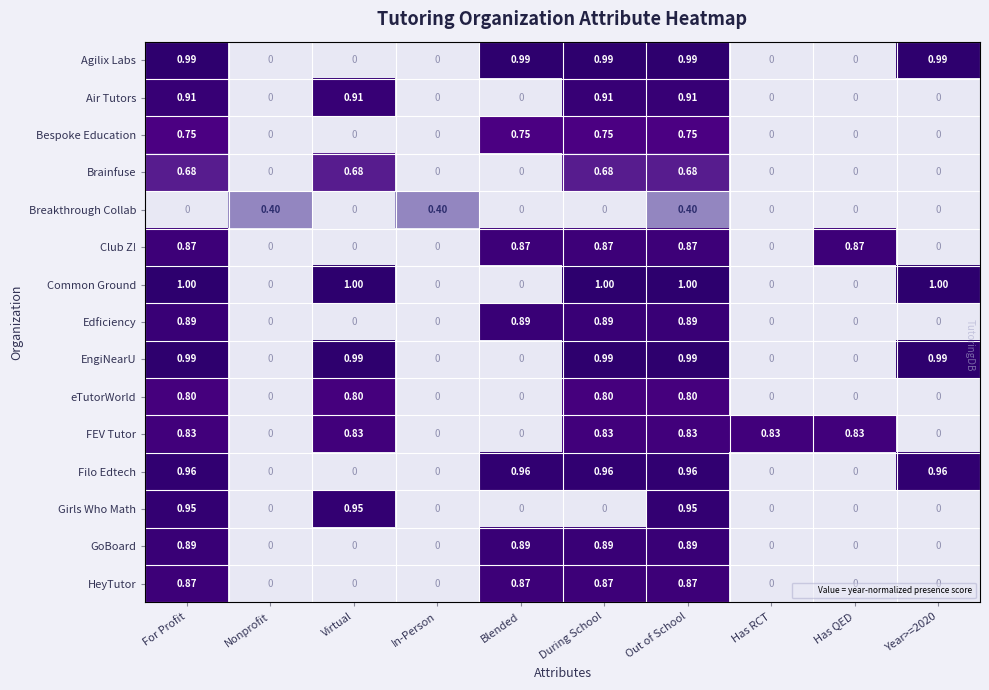

How many data points does each series have?

10